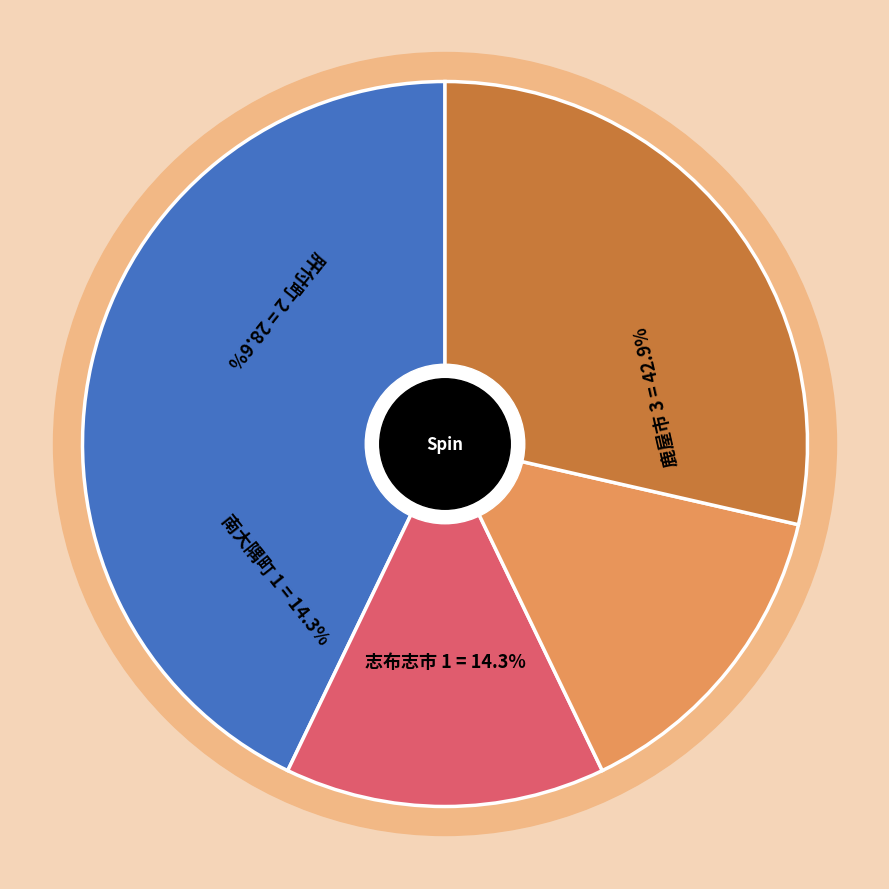

Combined, do 肝付町 and 南大隅町 account for over 50%?

No